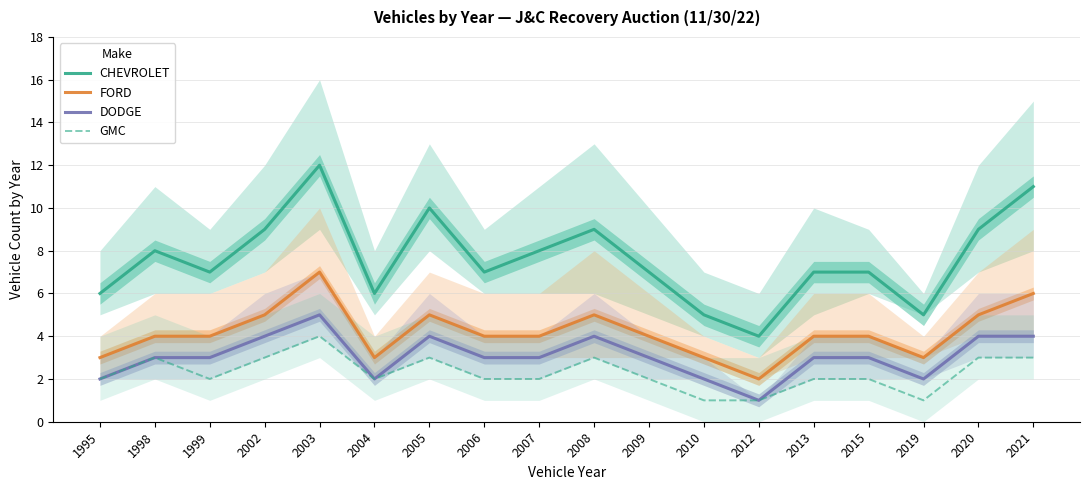

What is the sum of all CHEVROLET values?

137